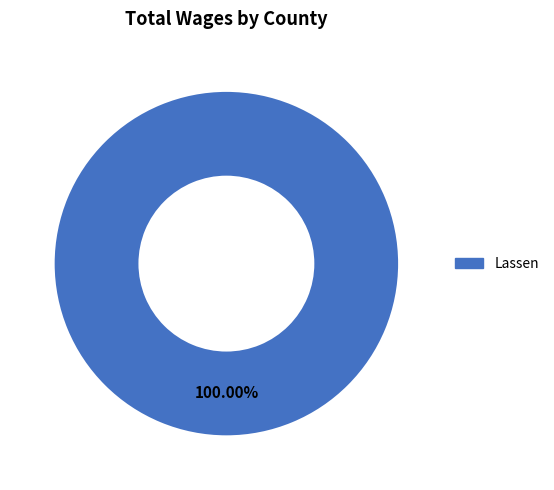

Is there a majority slice in this chart?

Yes